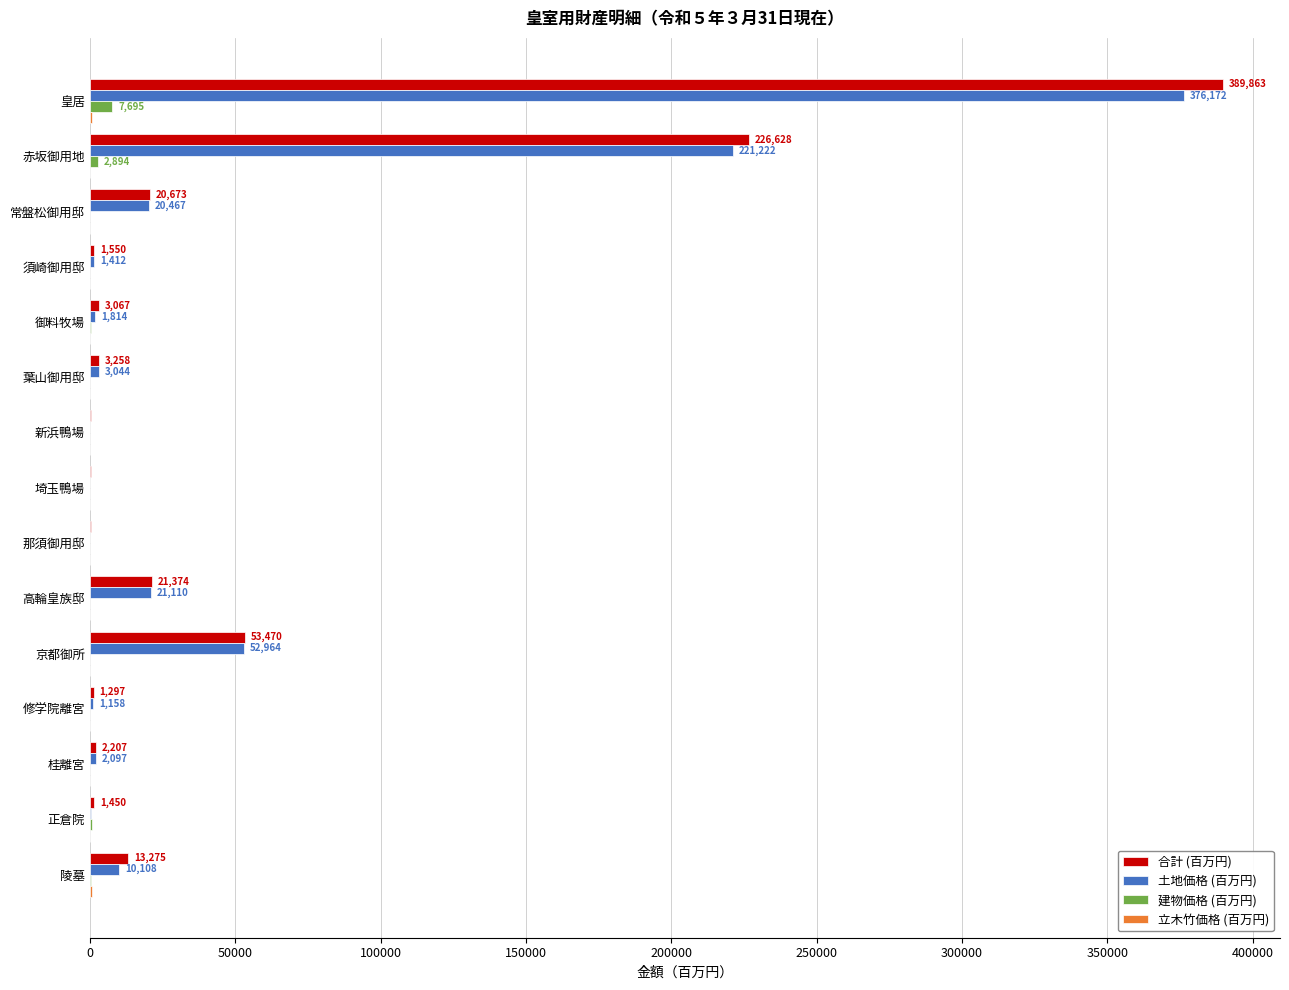

Where is 合計 (百万円) nearest to the value 195048?

赤坂御用地